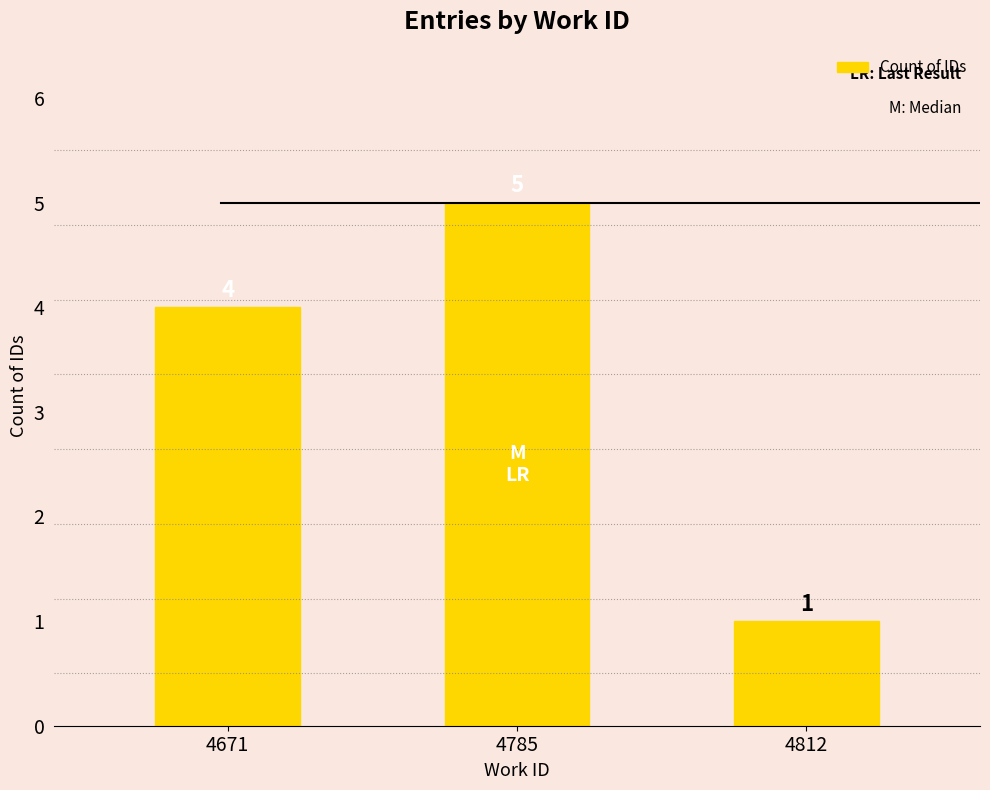

At which label is the value closest to 3?

4671